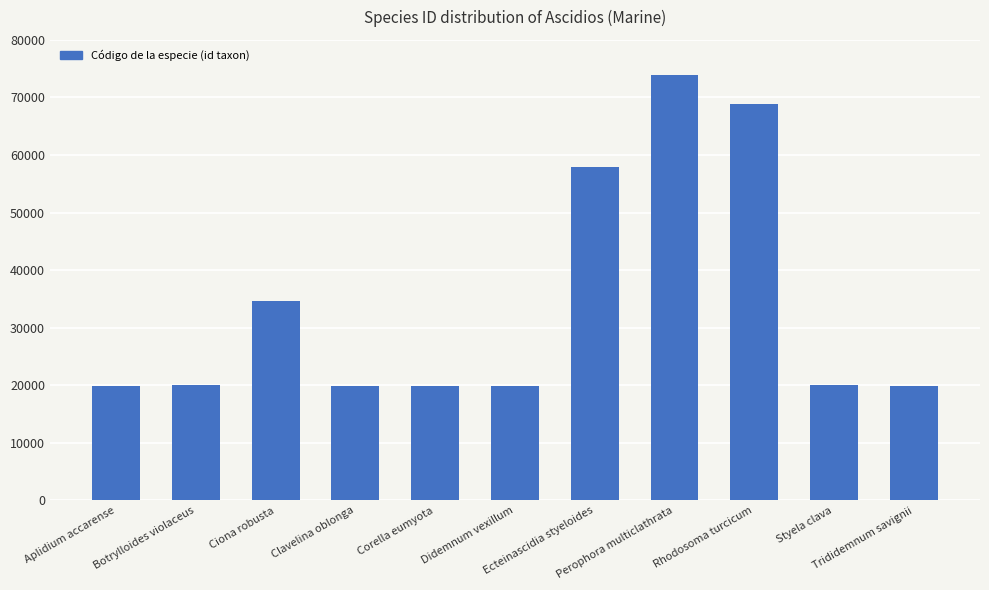

What value does the data have at Trididemnum savignii, to the nearest 10?

19850